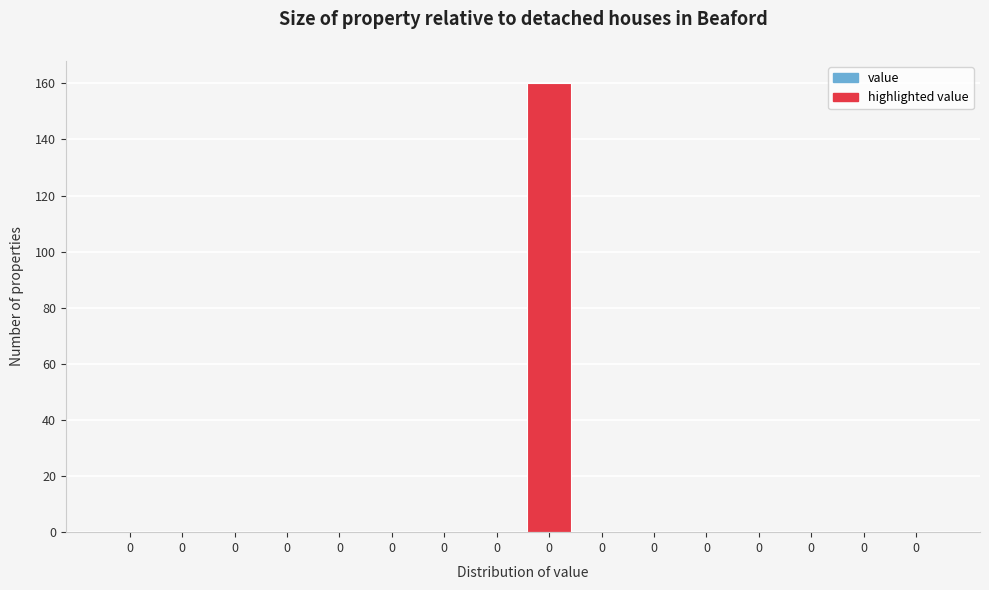

Count the number of data series in this chart.

1